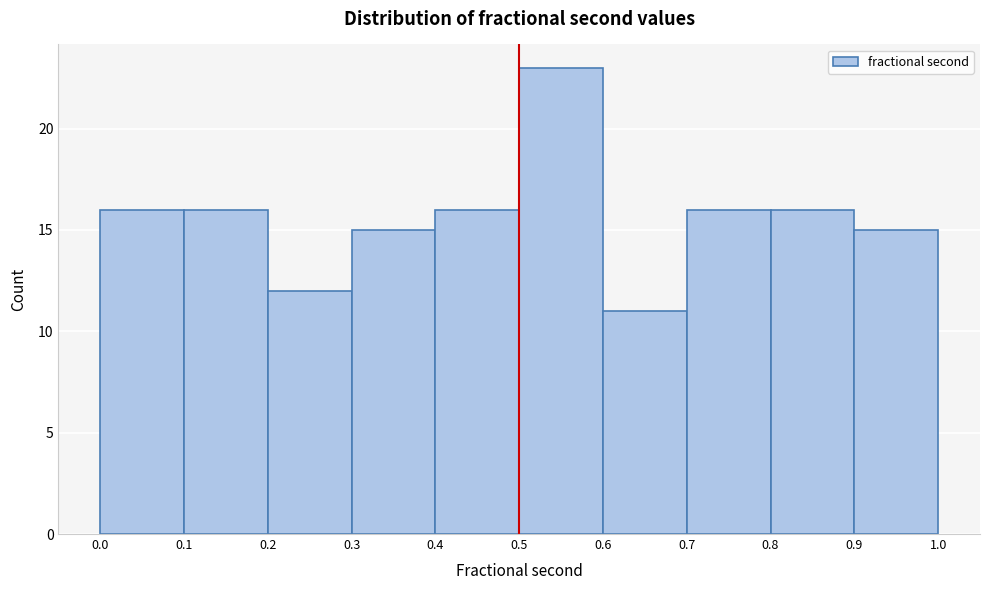

Reading left to right, list every bar in this chart as the range it spans on the x-axis followed by its height. The values are not printed on the chart, so give them approximately, as read against the axis.

0.0 to 0.1: 16
0.1 to 0.2: 16
0.2 to 0.3: 12
0.3 to 0.4: 15
0.4 to 0.5: 16
0.5 to 0.6: 23
0.6 to 0.7: 11
0.7 to 0.8: 16
0.8 to 0.9: 16
0.9 to 1.0: 15